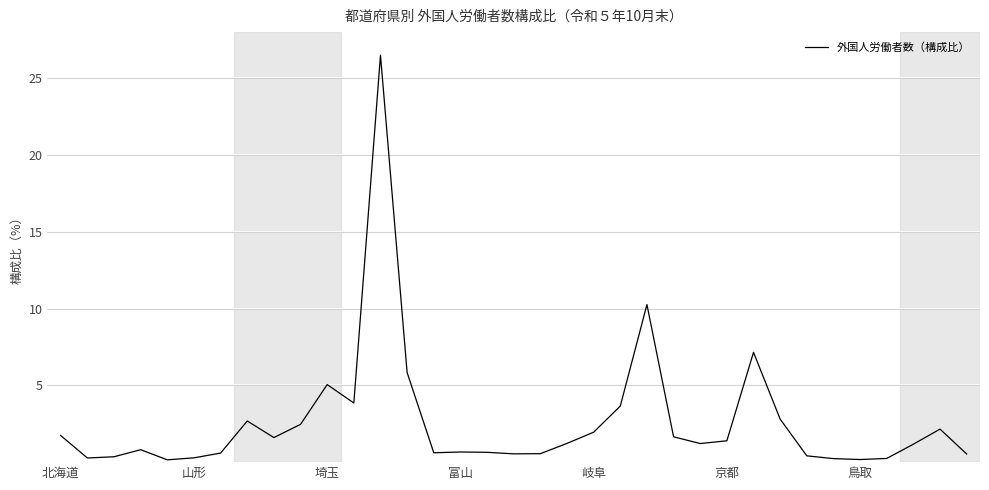

Count the number of data series in this chart.

1